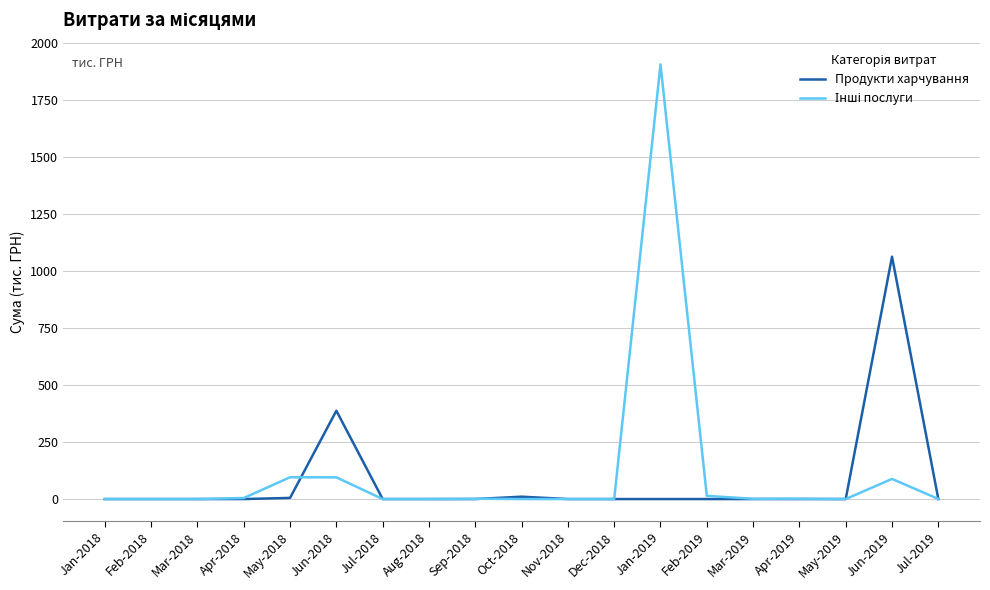

At which category is the sum across all series the highest?

Jan-2019